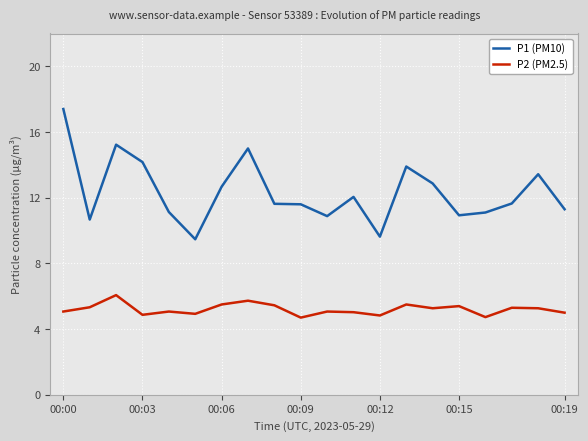

Which series has the widest spread of values?

P1 (PM10)